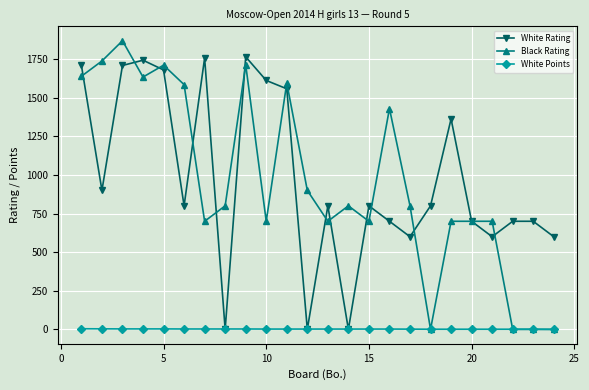

What is the value of the White Rating point at the 4th from the left?

1743.0